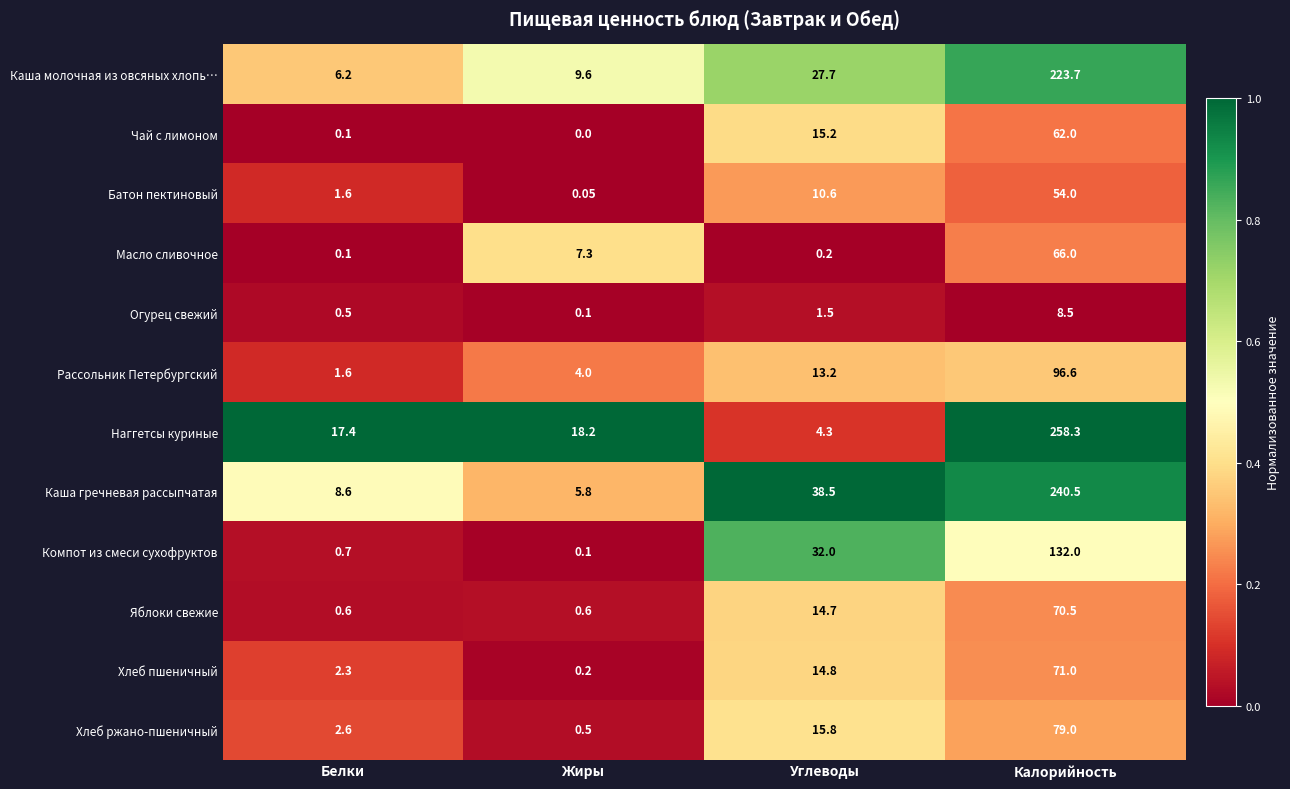

List the series in order of their peak value, highest first.

Наггетсы куриные, Каша гречневая рассыпчатая, Каша молочная из овсяных хлопь…, Компот из смеси сухофруктов, Рассольник Петербургский, Хлеб ржано-пшеничный, Хлеб пшеничный, Яблоки свежие, Масло сливочное, Чай с лимоном, Батон пектиновый, Огурец свежий